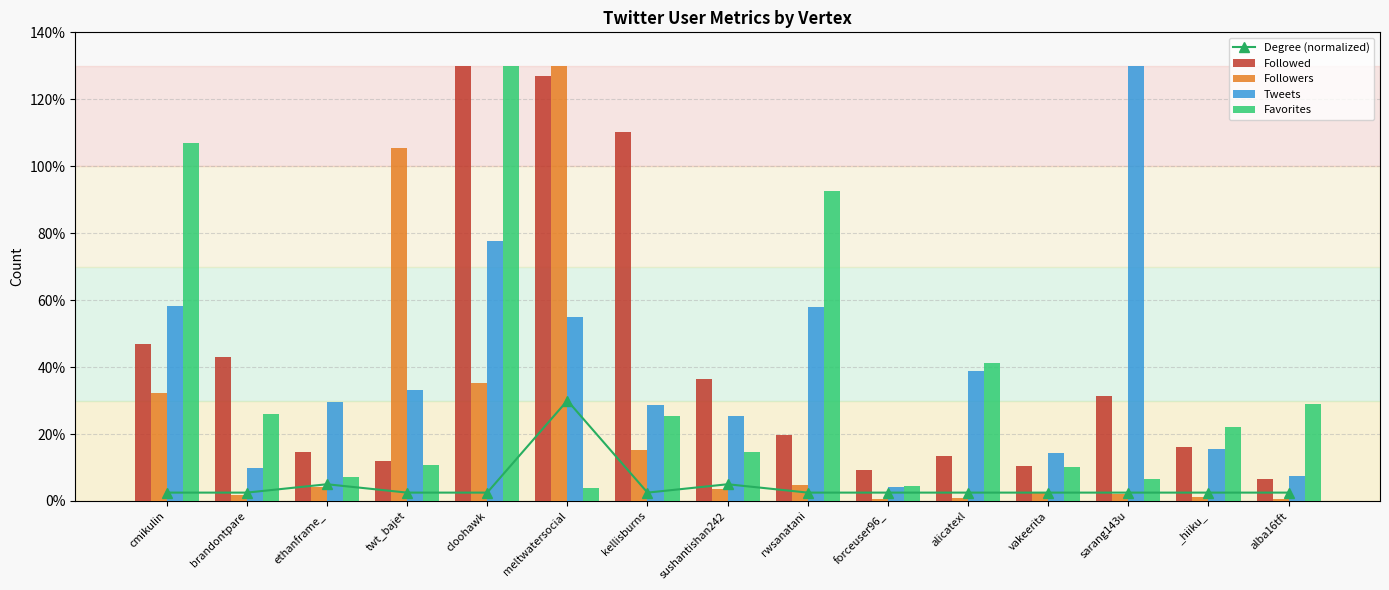

The value of Tweets at alba16tft is 7.6. True or false?

True